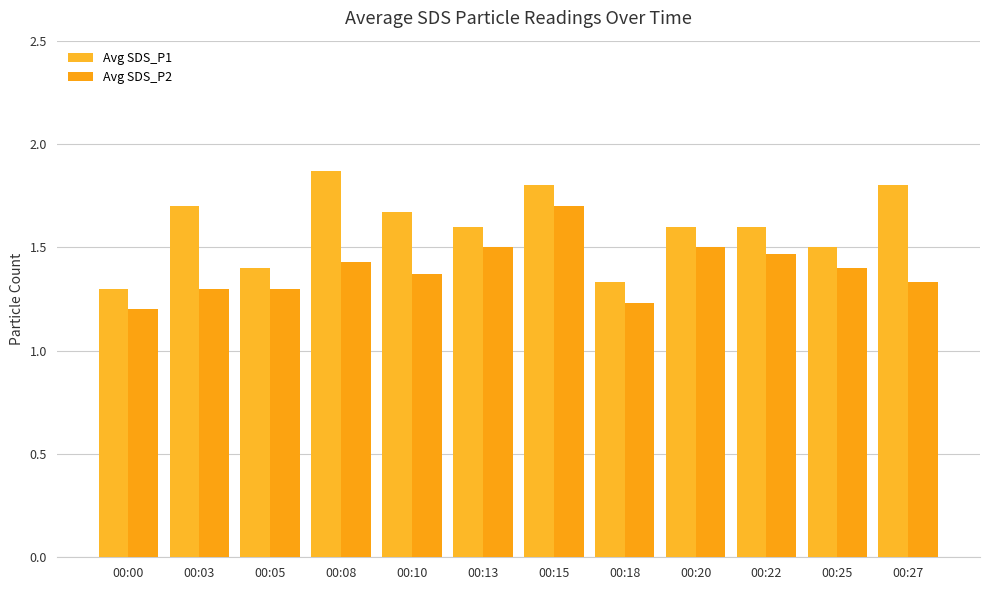

Reading right to left, extract all data points from this chart.

Avg SDS_P1: 1.8	1.5	1.6	1.6	1.3	1.8	1.6	1.7	1.9	1.4	1.7	1.3
Avg SDS_P2: 1.3	1.4	1.5	1.5	1.2	1.7	1.5	1.4	1.4	1.3	1.3	1.2